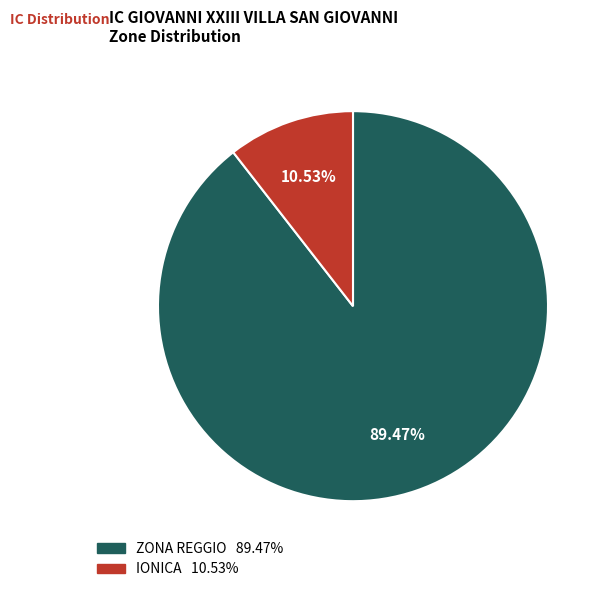

What percentage is the IONICA slice, to the nearest percent?

11%